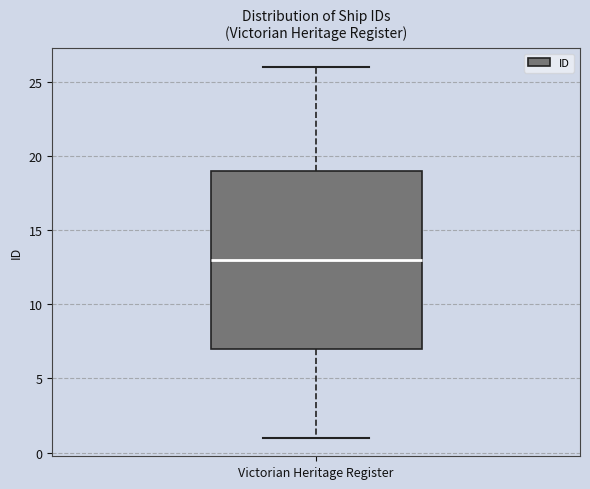

Where is the lower edge of the box for Victorian Heritage Register on the y-axis? The values are not printed on the chart, so give them approximately, as read against the axis.

7